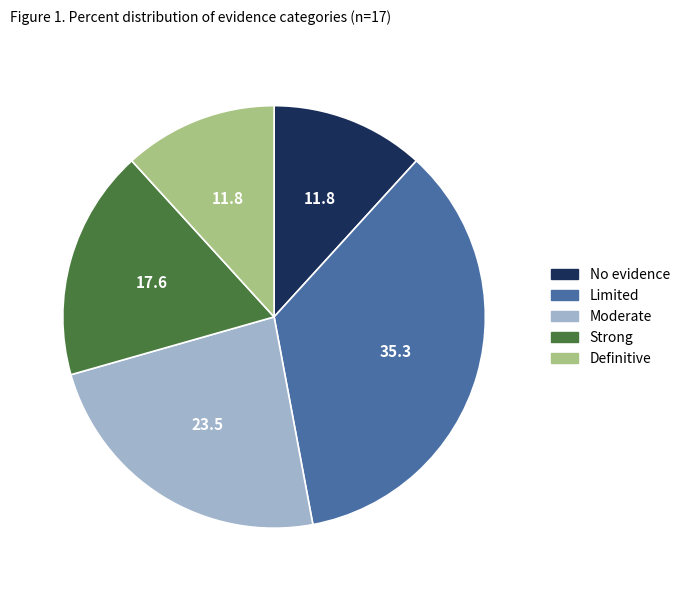

Between Limited and Strong, which is larger?

Limited